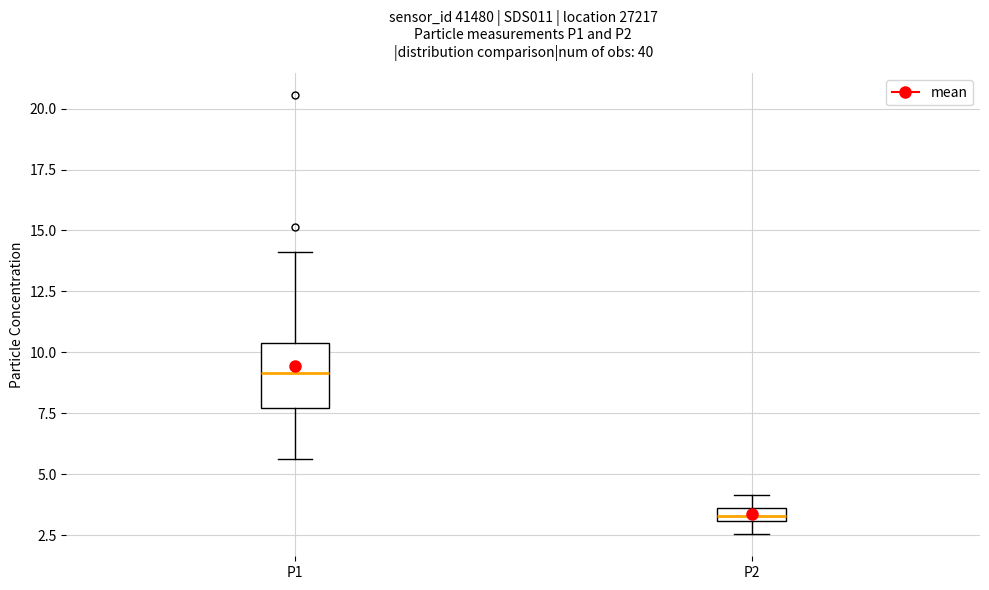

Where is the lower edge of the box for P1 on the y-axis? The values are not printed on the chart, so give them approximately, as read against the axis.

7.5